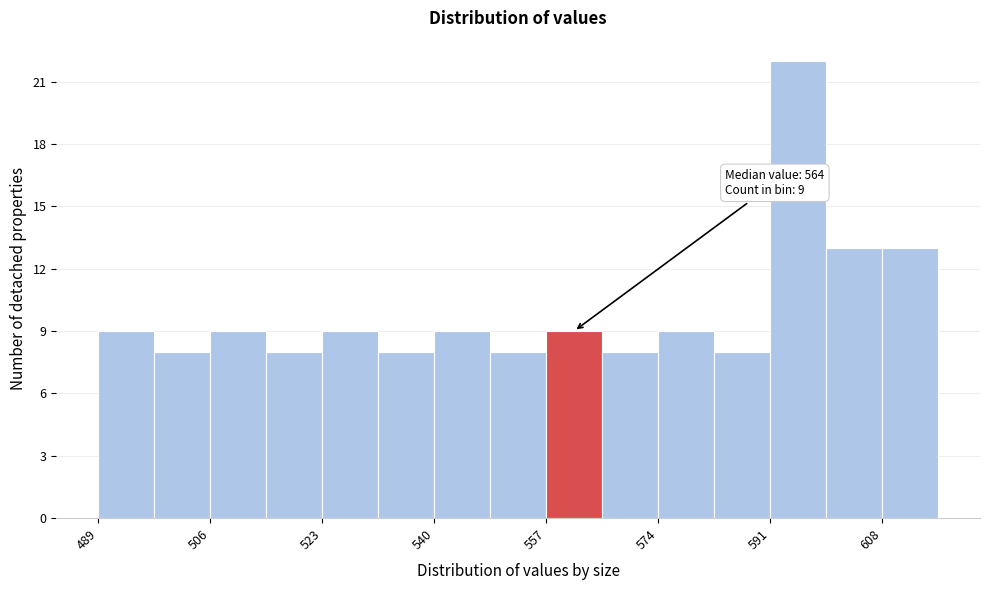

Over which range of the x-axis is the bar tallest?

590 to 600